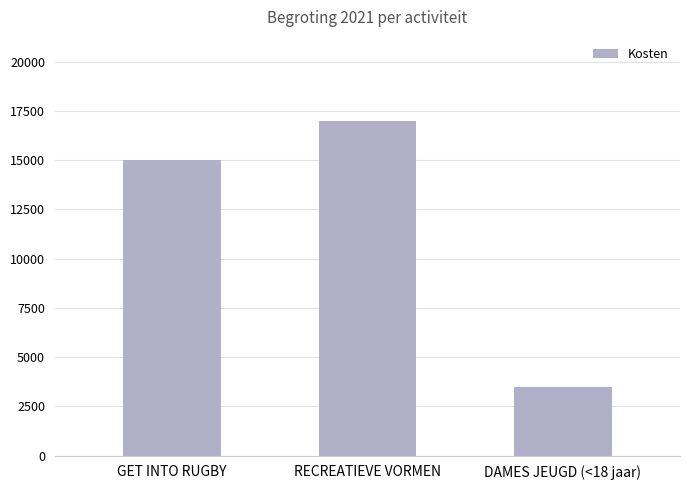

Rank the categories by value from highest to lowest.

RECREATIEVE VORMEN, GET INTO RUGBY, DAMES JEUGD (<18 jaar)